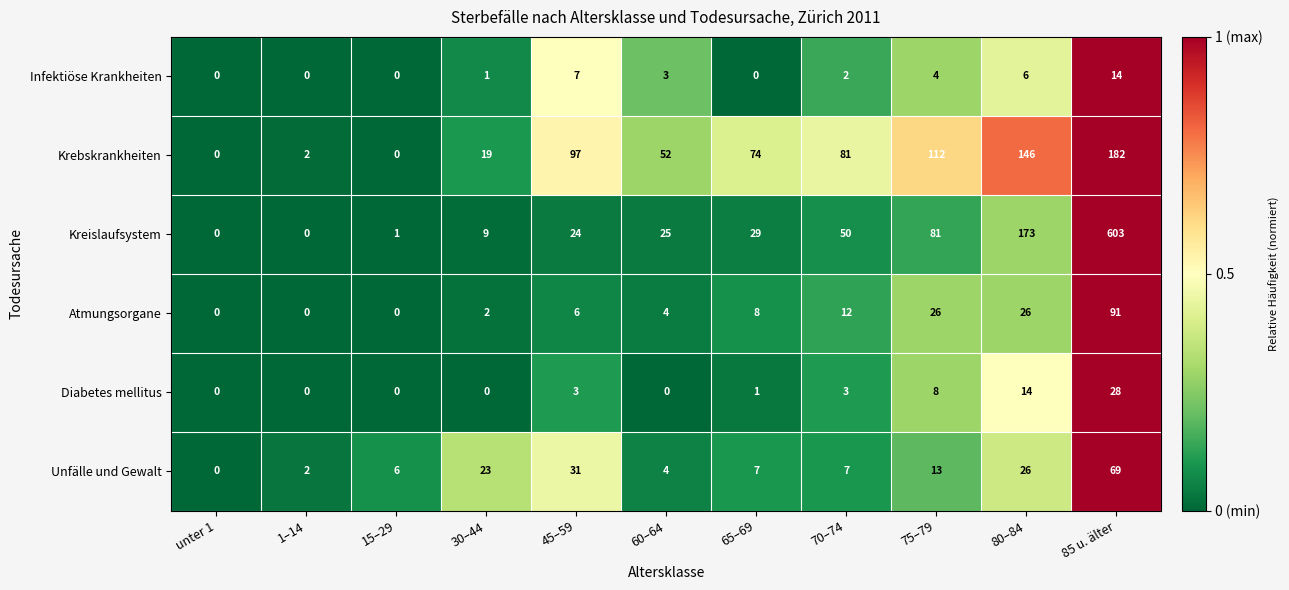

Which series has the largest total across all categories?

Kreislaufsystem